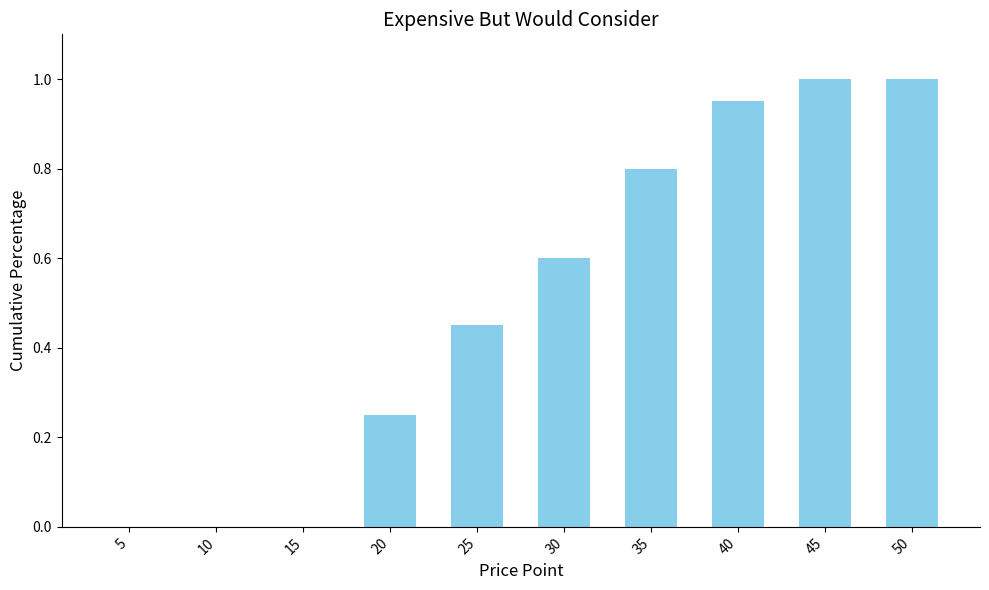

True or false: the data shows 0.3 at 40.

False